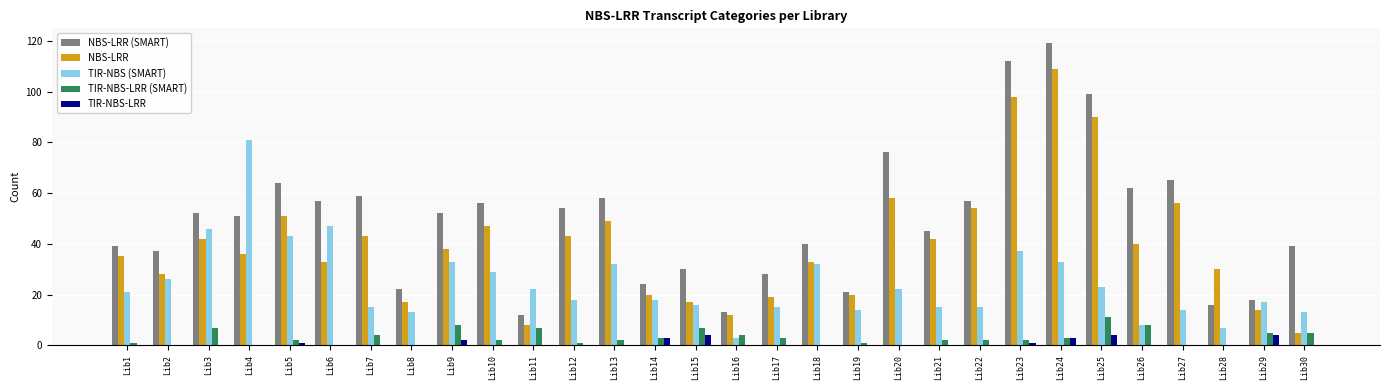

What is the sum of all NBS-LRR values?

1187